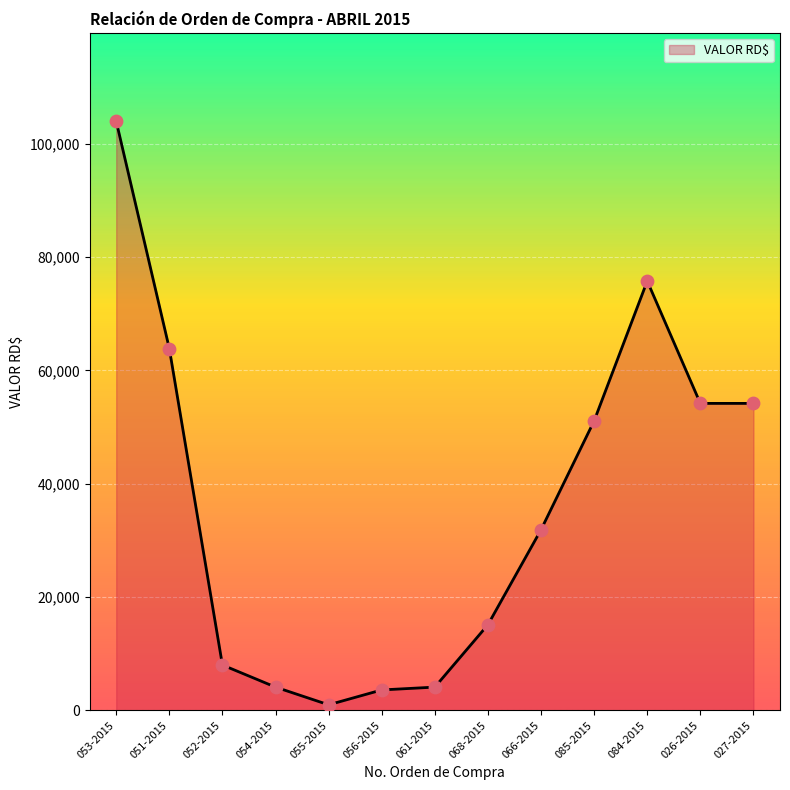

What is the ratio of the value at 027-2015 to the value at 053-2015?

0.5